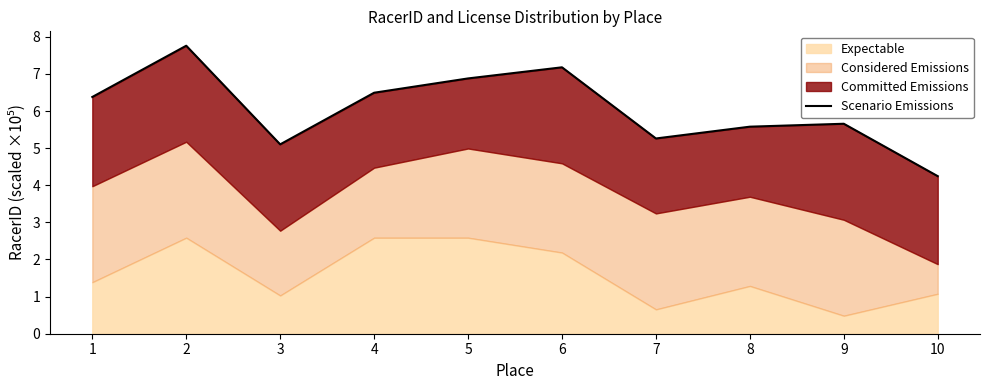

The chart shows a value of 3.6 at 7. True or false?

False